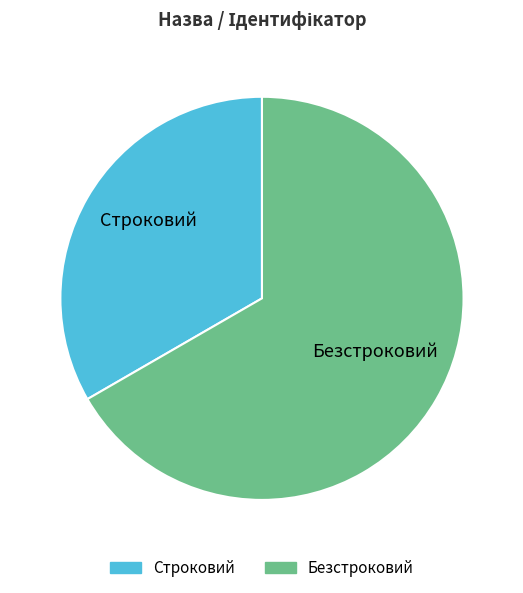

True or false: Безстроковий accounts for 67% of the total.

True